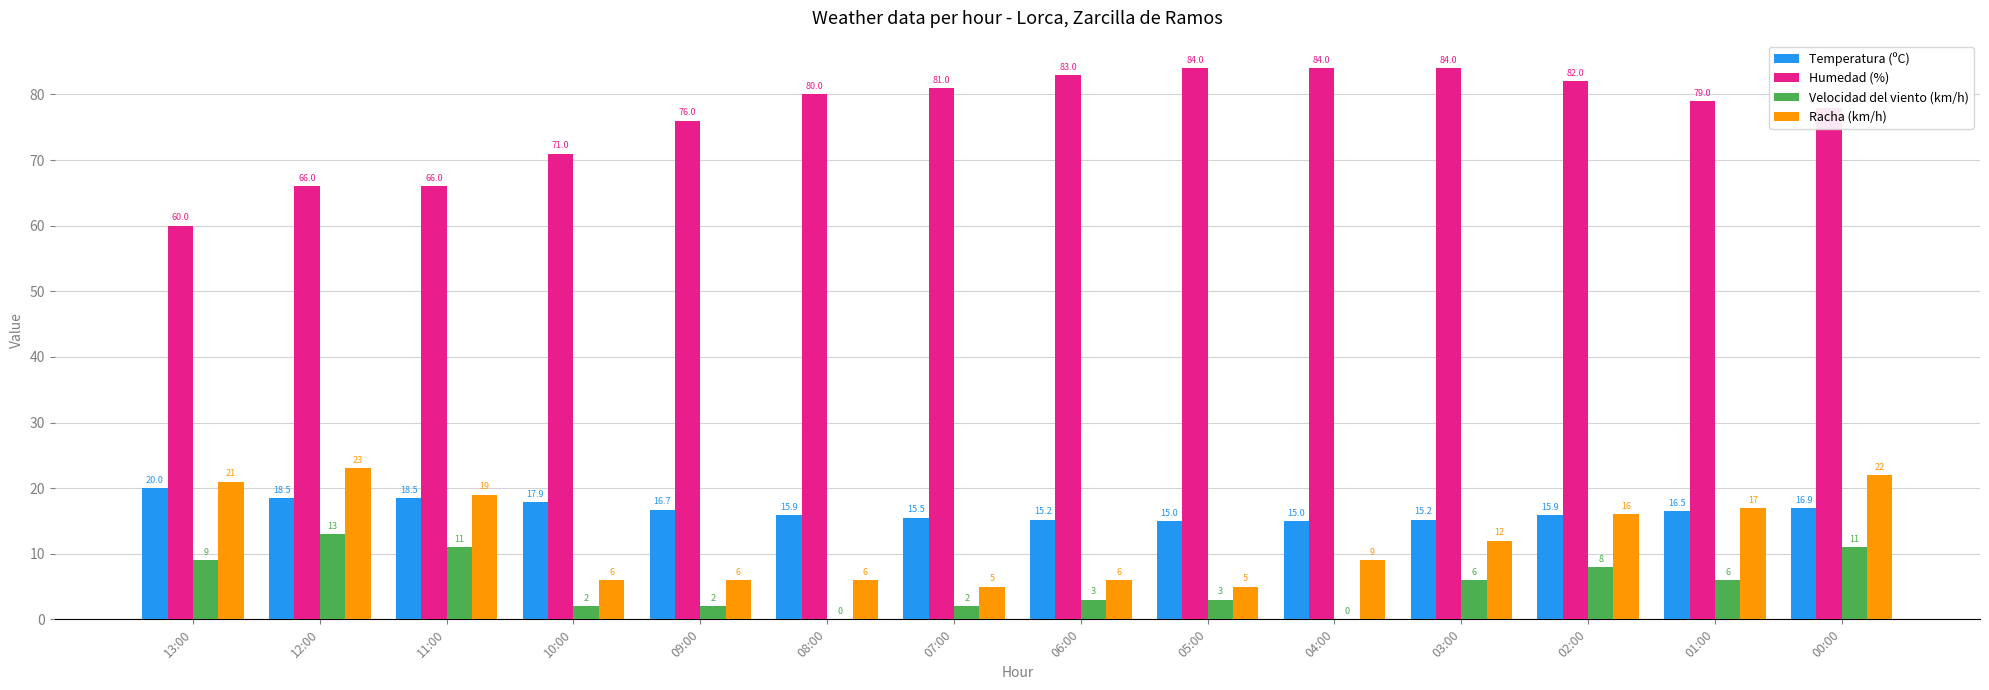

True or false: Humedad (%) has a value of 150.6 at 04:00.

False